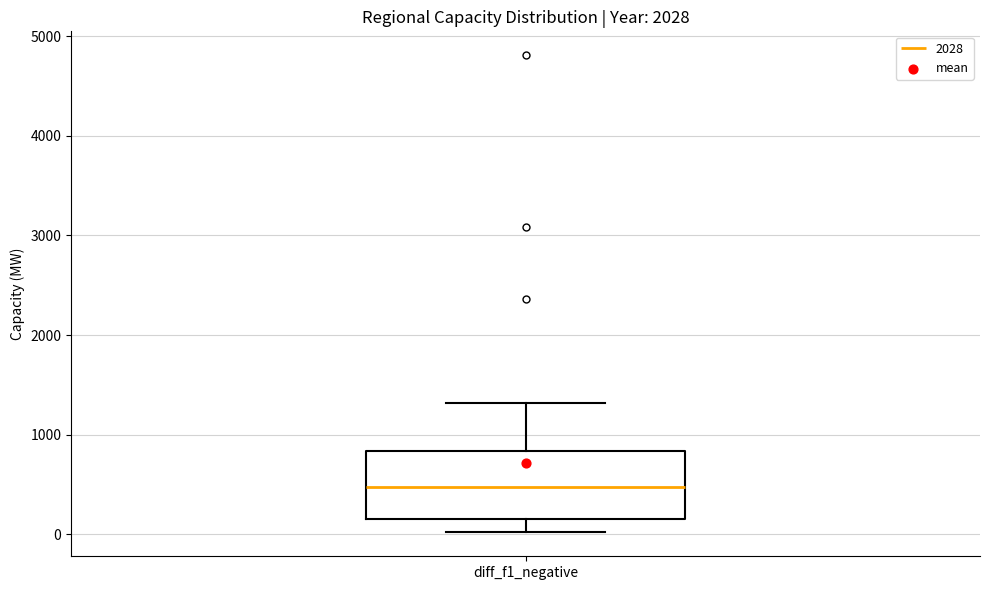

Transcribe this box plot: give where the median line is, the range the box spans, and where the two whiskers end, as read against the y-axis. The values are not printed on the chart, so give them approximately, as read against the axis.

median 500, box 200 to 800, whiskers 0 to 1300